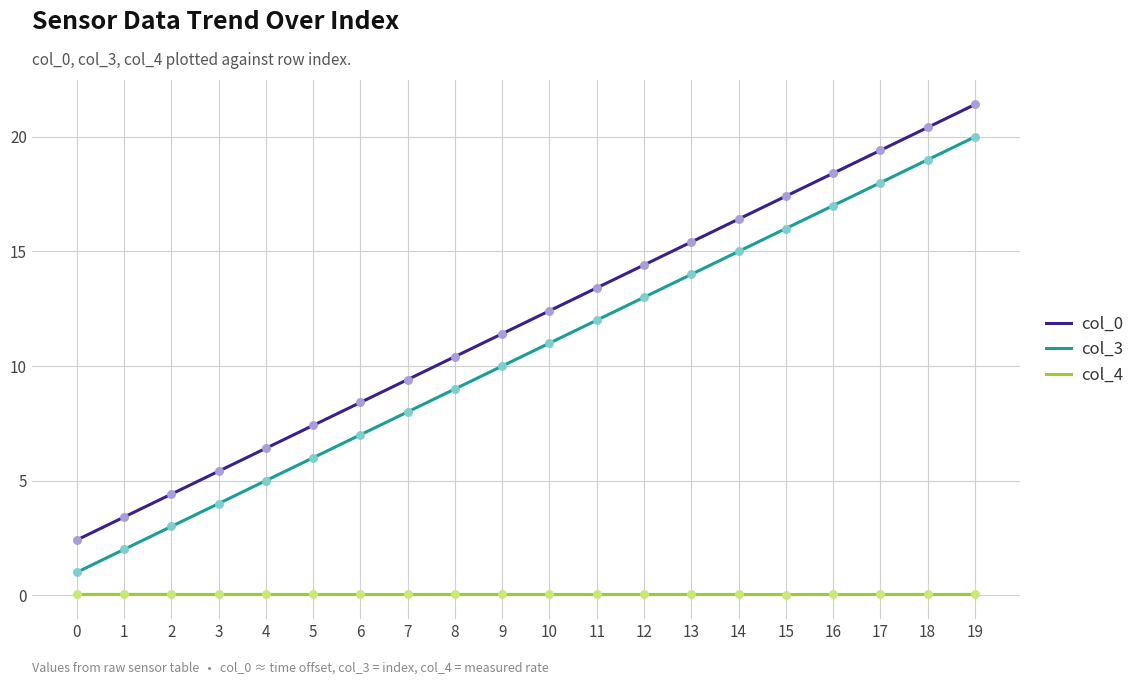

What is the total value across all series at 14?

31.4